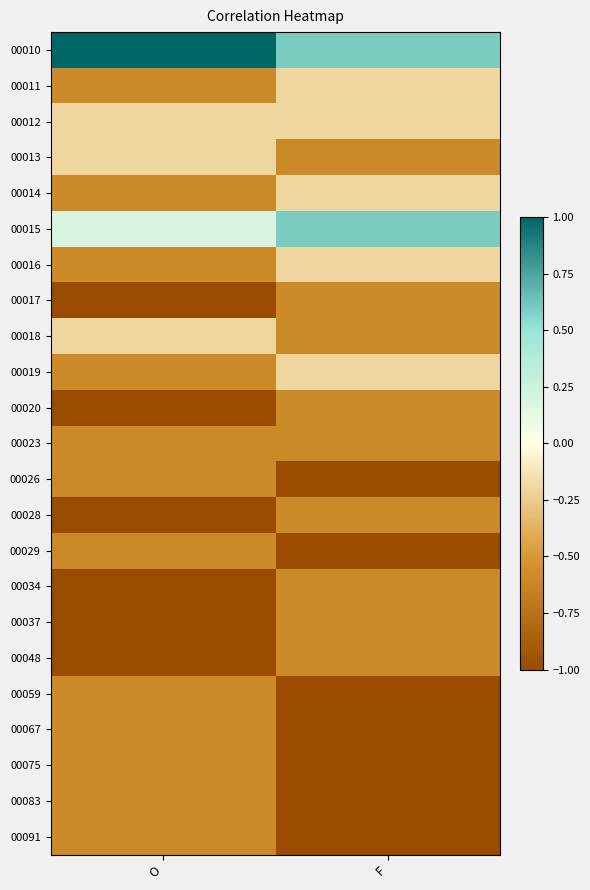

Rank the series by their maximum value, from highest to lowest.

00010, 00015, 00011, 00012, 00013, 00014, 00016, 00018, 00019, 00017, 00020, 00023, 00026, 00028, 00029, 00034, 00037, 00048, 00059, 00067, 00075, 00083, 00091